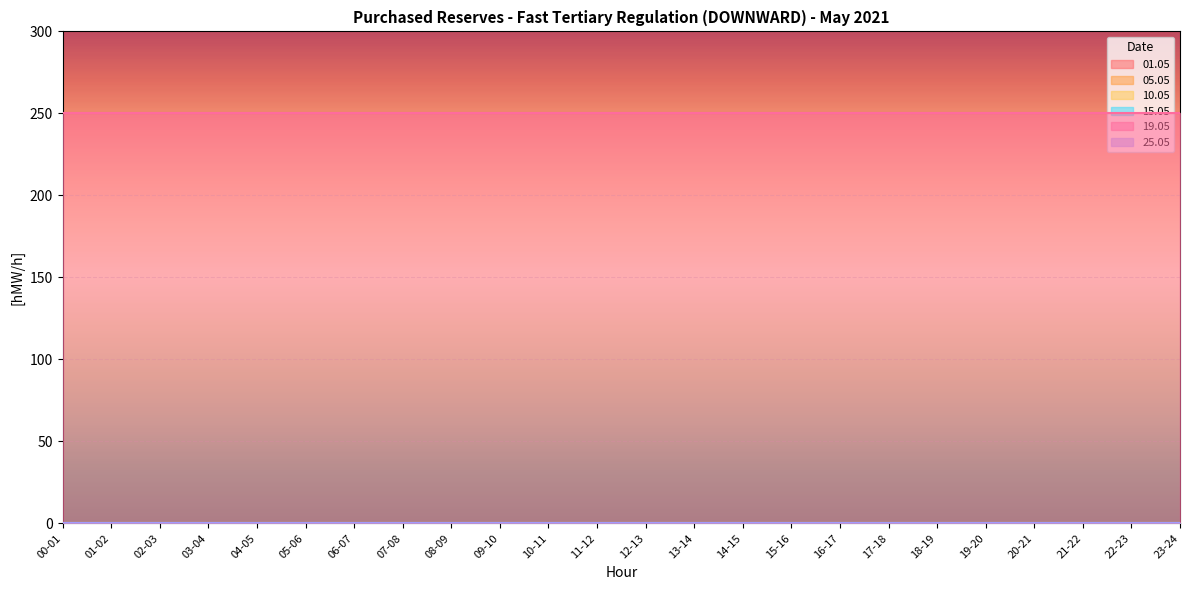

What is the greatest value displayed?

250